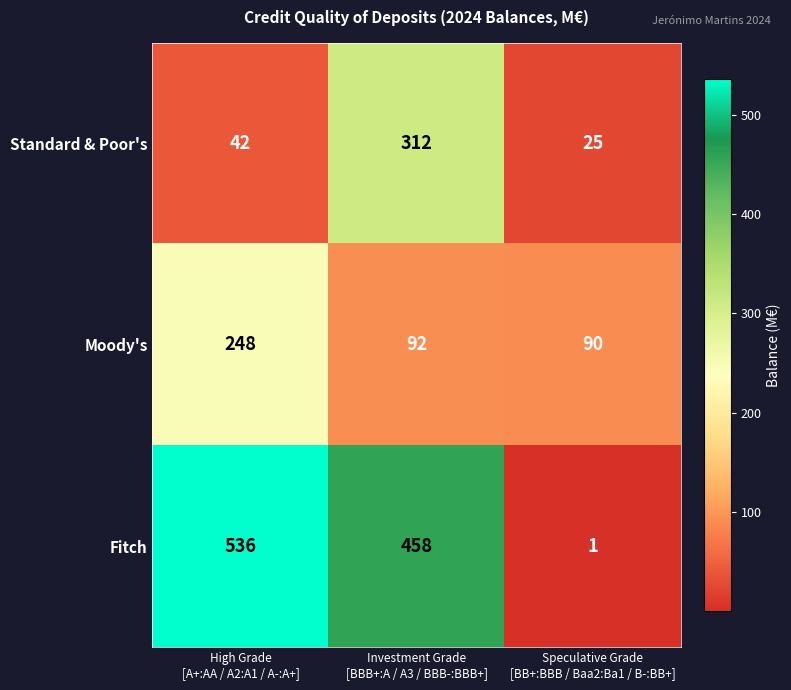

What is the average value of the Fitch series?

332